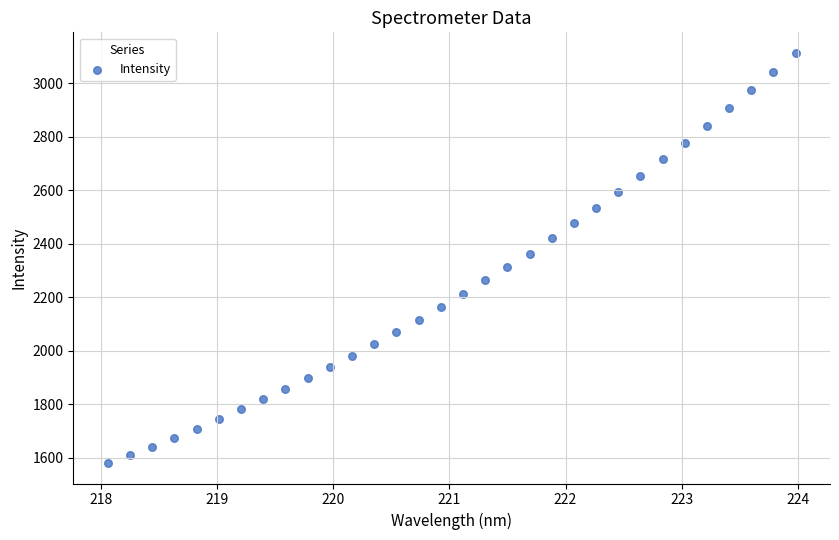

What is the range of Y values (max minus min)?

1531.5